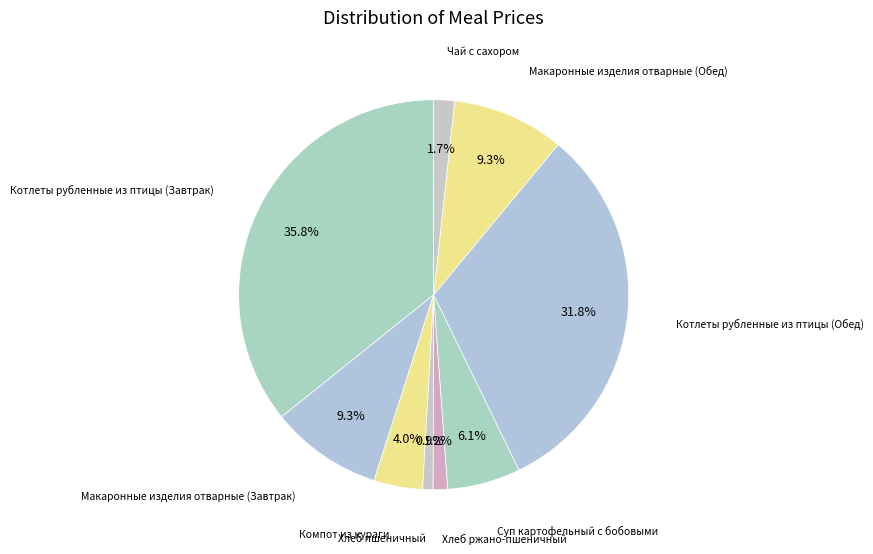

Count the number of slices in the pie.

9